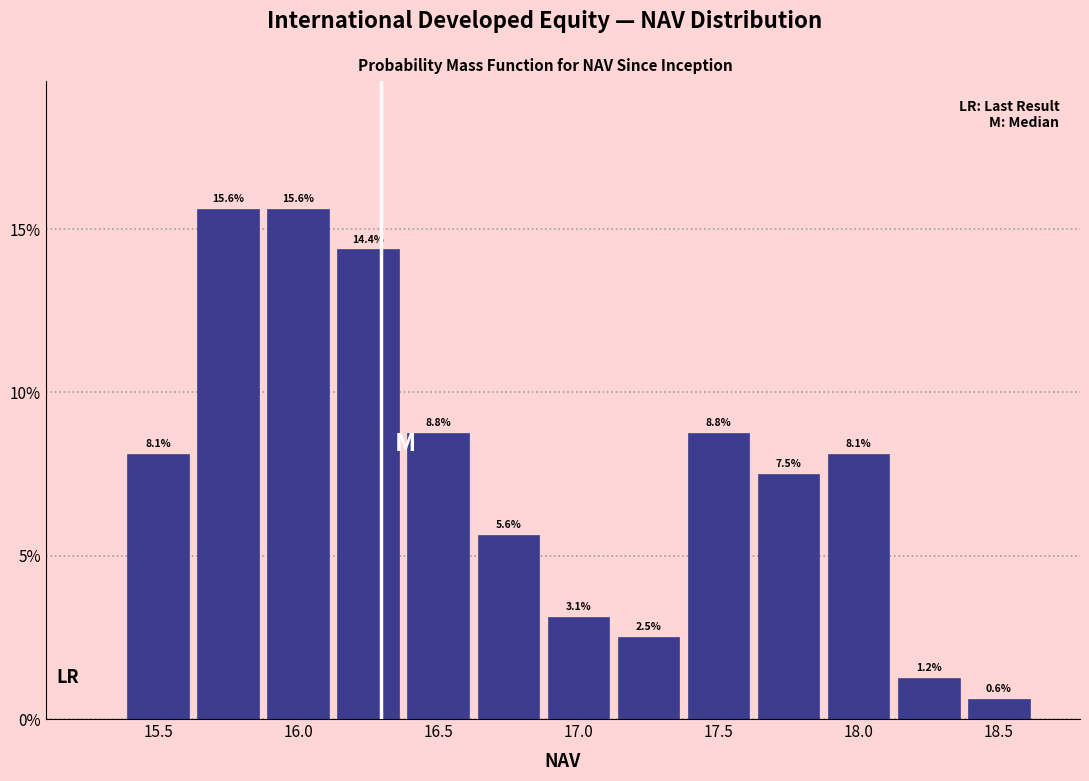

Reading left to right, transcribe this chart: for each bar, give the range it covers on the x-axis and its height. The bar edges are not printed on the chart, so give them approximately, as read against the axis.

15.375 to 15.625: 8.1
15.625 to 15.875: 15.6
15.875 to 16.125: 15.6
16.125 to 16.375: 14.4
16.375 to 16.625: 8.8
16.625 to 16.875: 5.6
16.875 to 17.125: 3.1
17.125 to 17.375: 2.5
17.375 to 17.625: 8.8
17.625 to 17.875: 7.5
17.875 to 18.125: 8.1
18.125 to 18.375: 1.2
18.375 to 18.625: 0.6